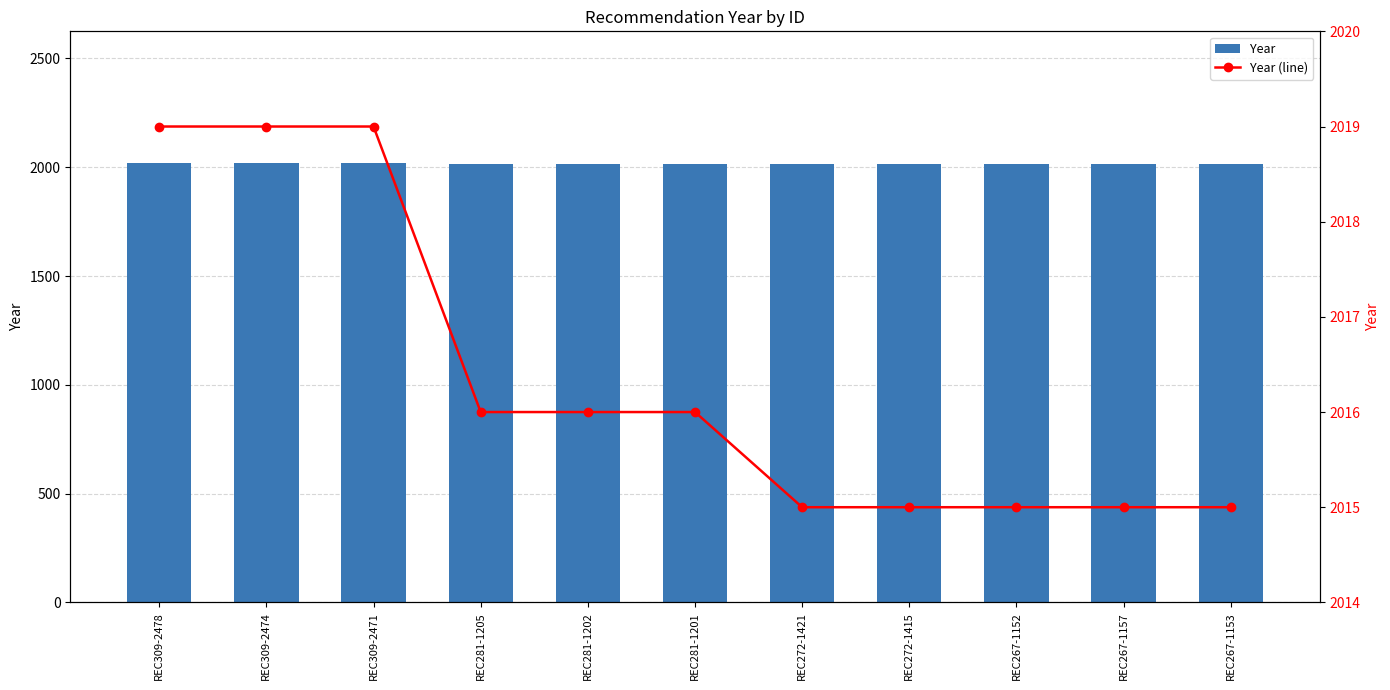

At which category is the sum across all series the highest?

REC309-2478